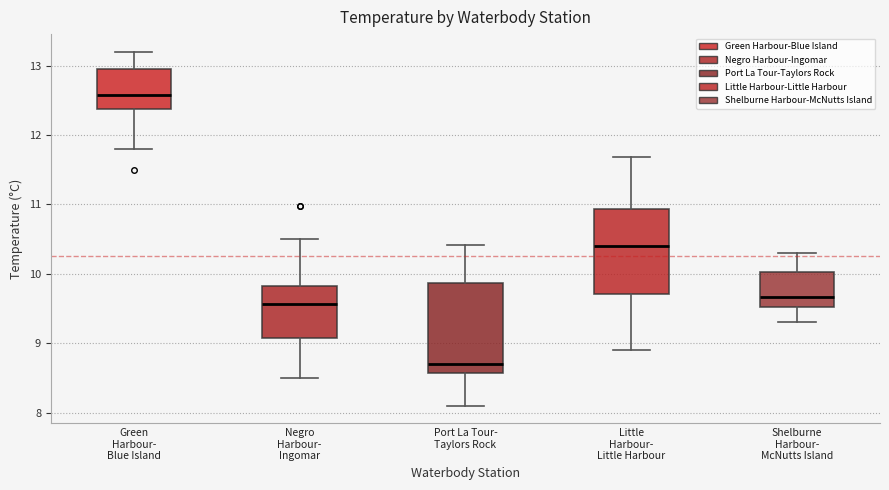

Which box's median line is the lowest?

Port La Tour- Taylors Rock